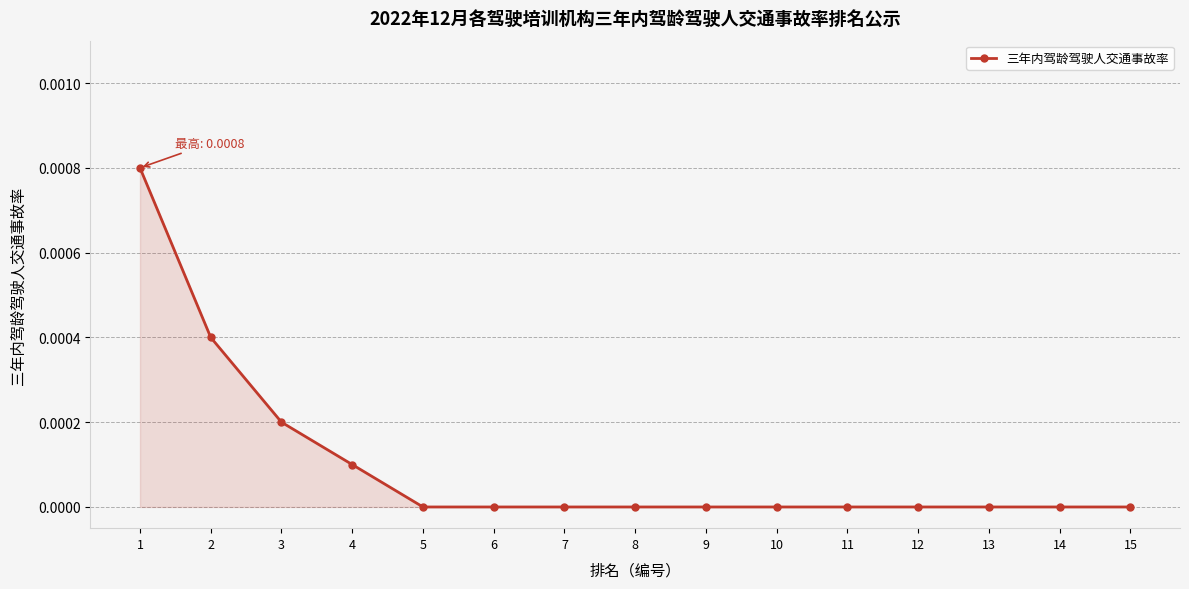

The chart shows a value of 0.0 at 2. True or false?

True